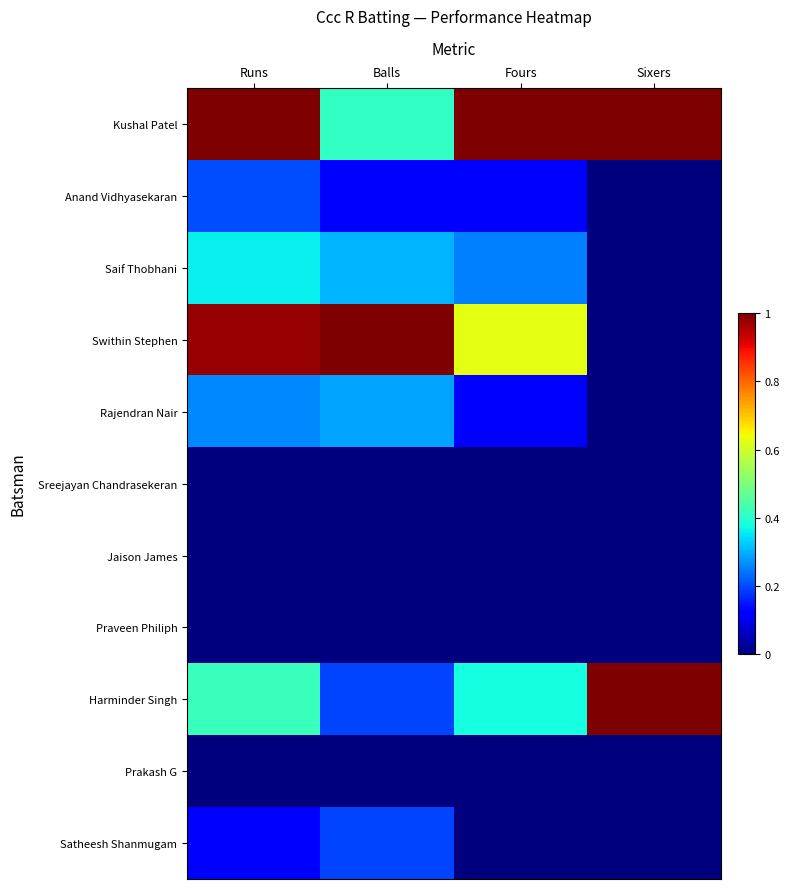

Count the number of data series in this chart.

11